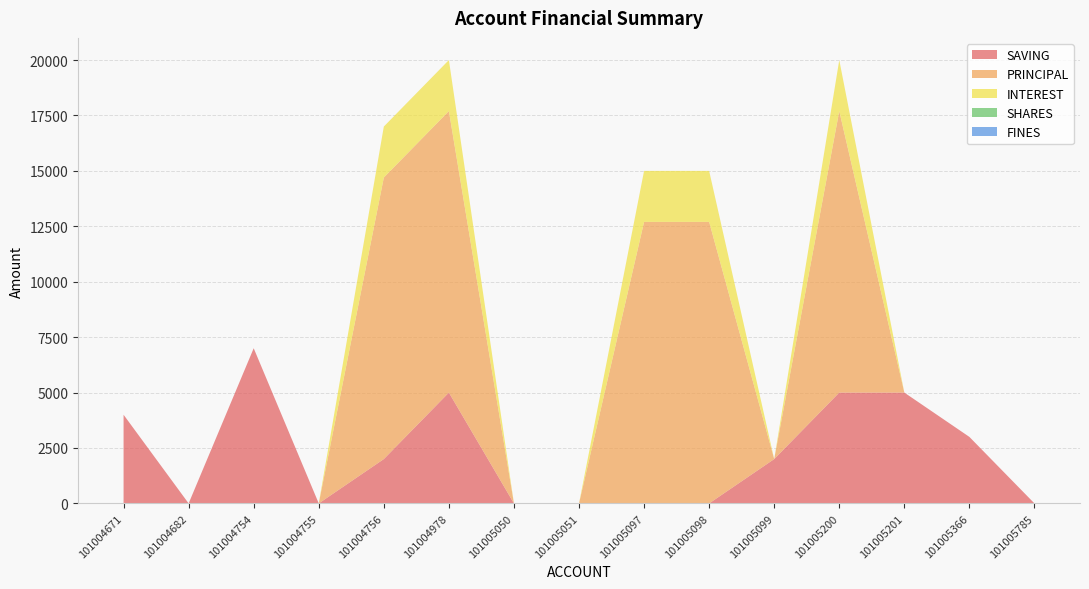

Does the chart have visible grid lines?

Yes